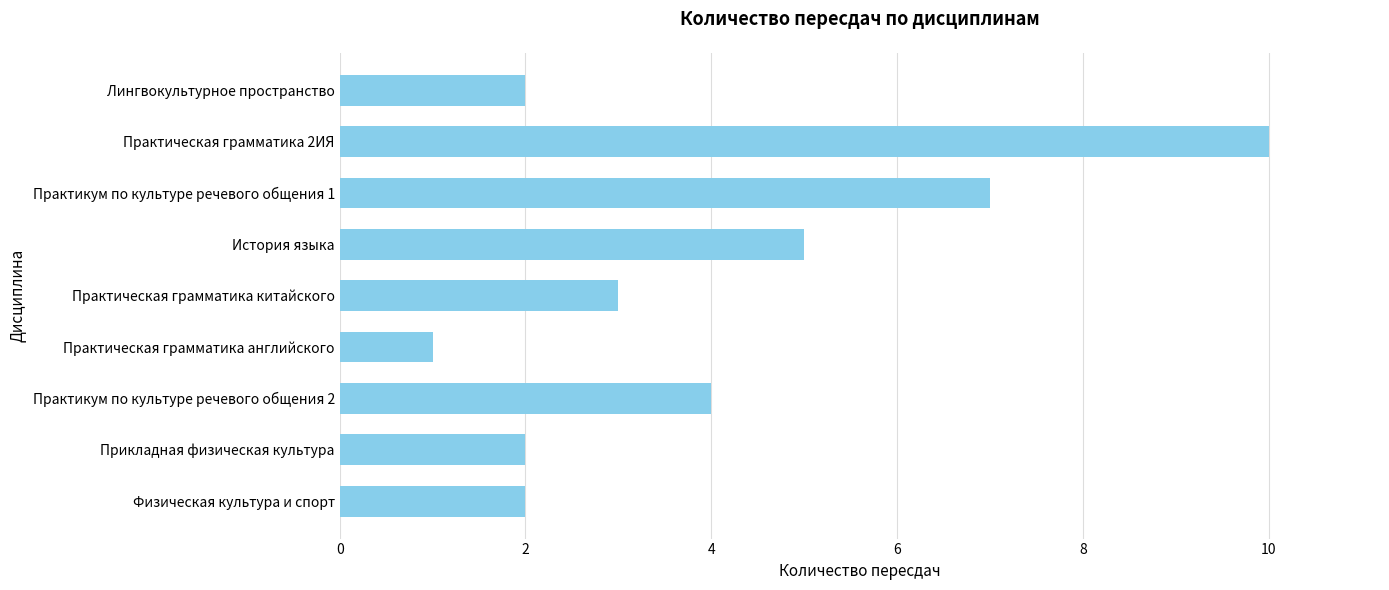

Count the number of categories in the chart.

9